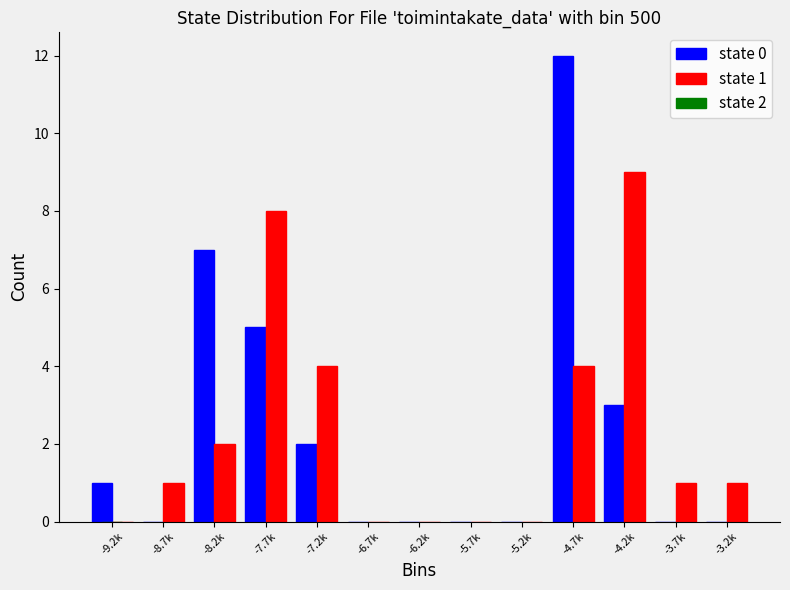

Reading left to right, what are all the values shown in this chart?

state 0: -9.2k=1	-8.7k=0	-8.2k=7	-7.7k=5	-7.2k=2	-6.7k=0	-6.2k=0	-5.7k=0	-5.2k=0	-4.7k=12	-4.2k=3	-3.7k=0	-3.2k=0
state 1: -9.2k=0	-8.7k=1	-8.2k=2	-7.7k=8	-7.2k=4	-6.7k=0	-6.2k=0	-5.7k=0	-5.2k=0	-4.7k=4	-4.2k=9	-3.7k=1	-3.2k=1